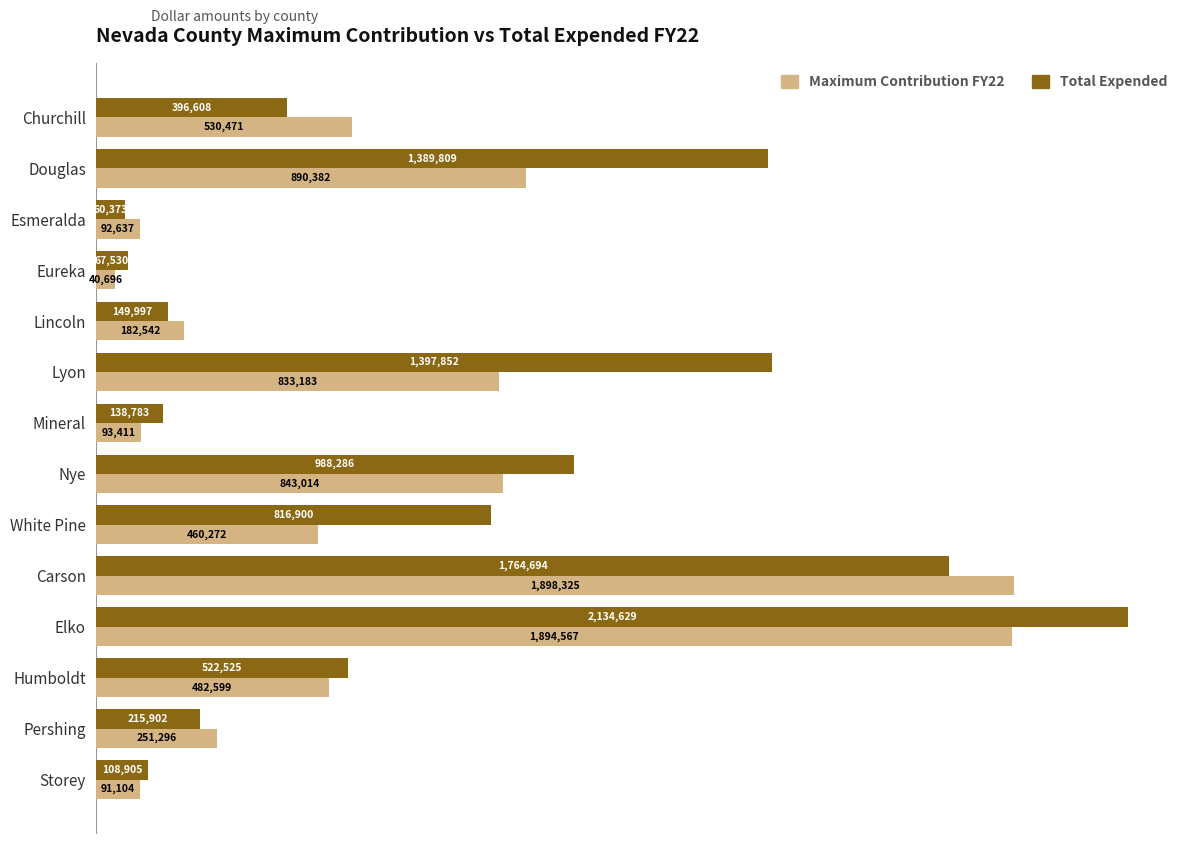

At how many categories does at least one series exceed 1624118?

2